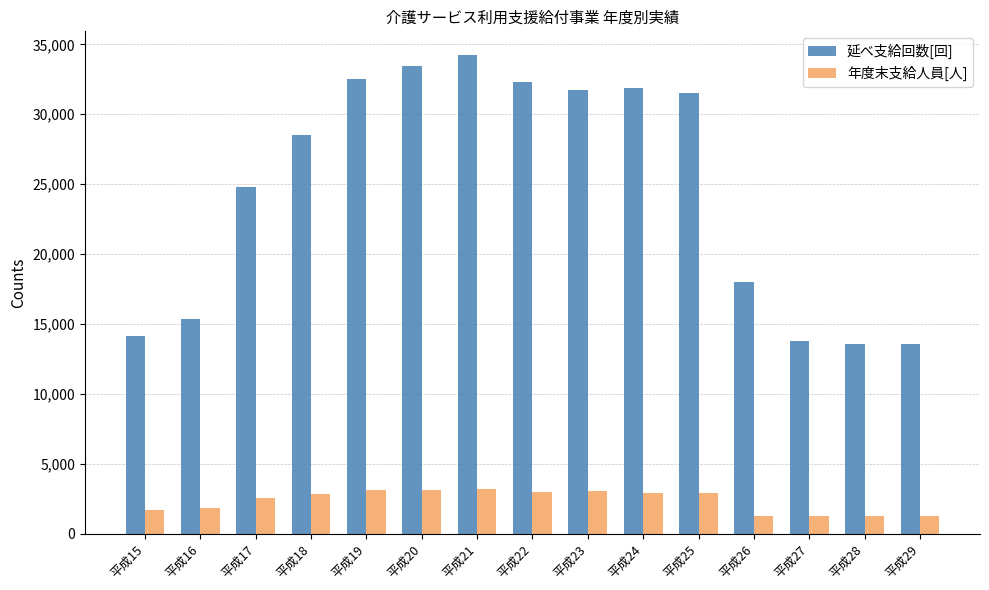

How many data points in 延べ支給回数[回] are less than 28526?

7